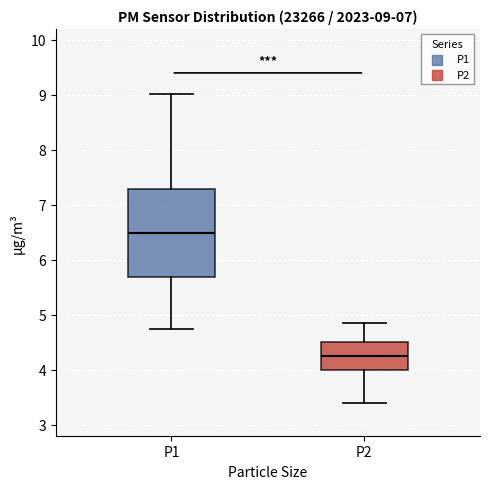

Which box has the highest median line?

P1